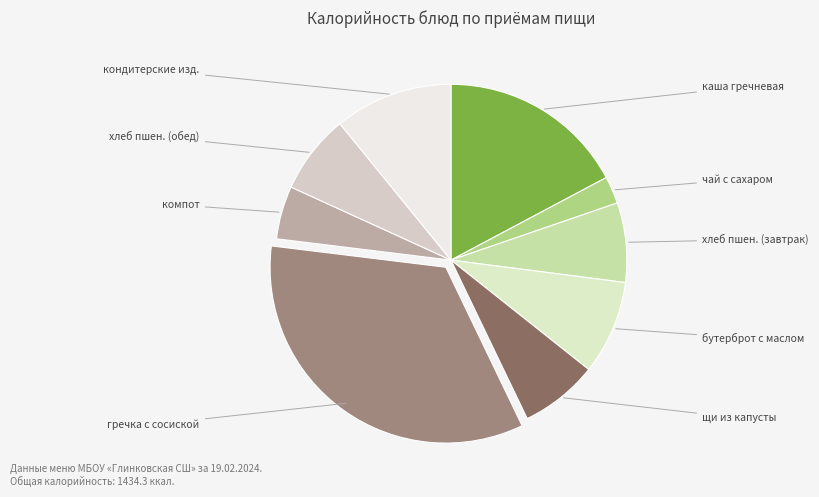

Count the number of slices in the pie.

9